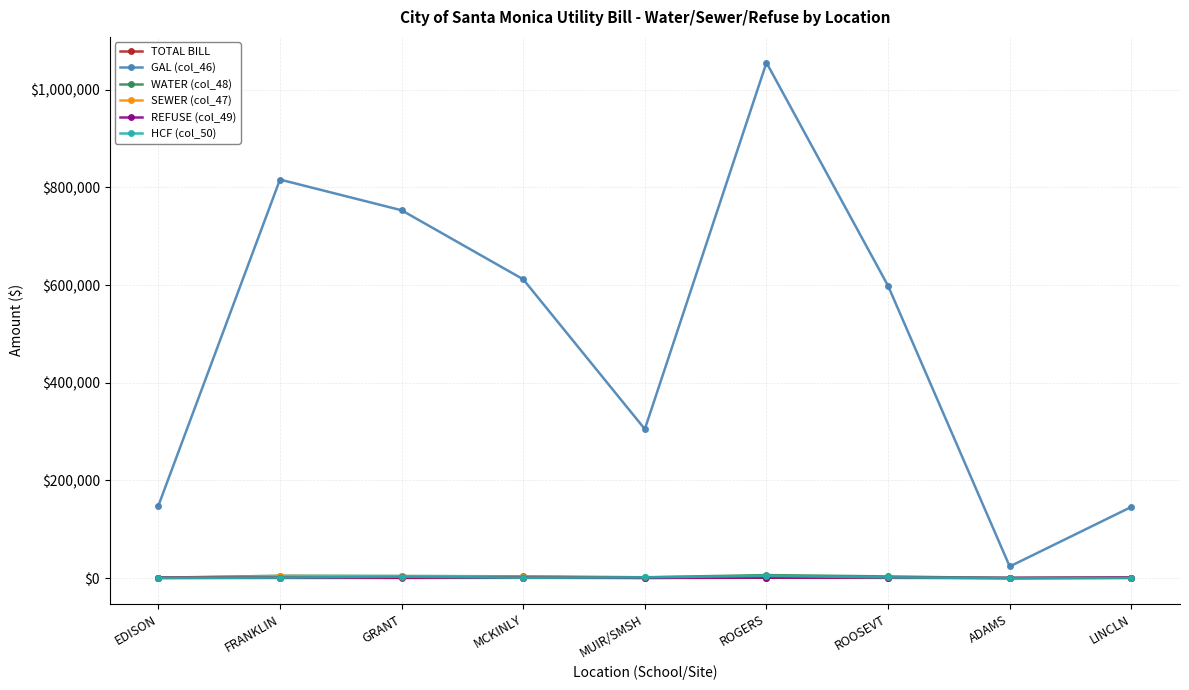

True or false: GAL (col_46) has more than 0 interior local peaks.

True